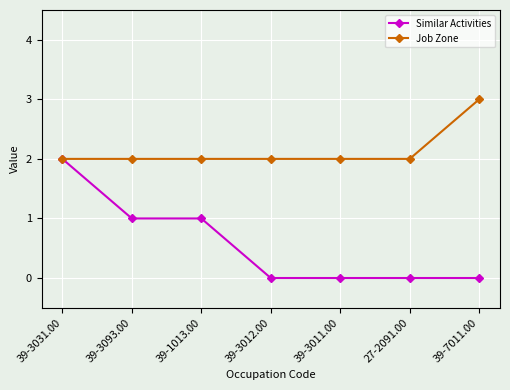

What is the average value of the Similar Activities series?

1